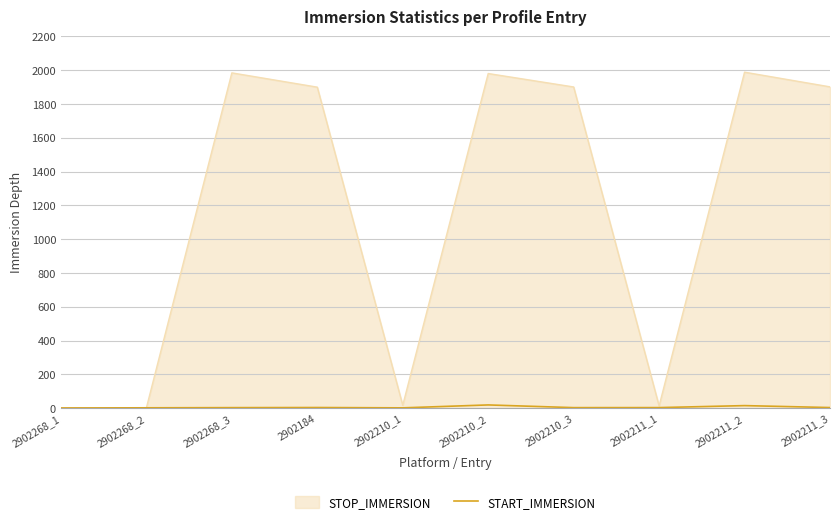

Where is STOP_IMMERSION nearest to the value 995?

2902184